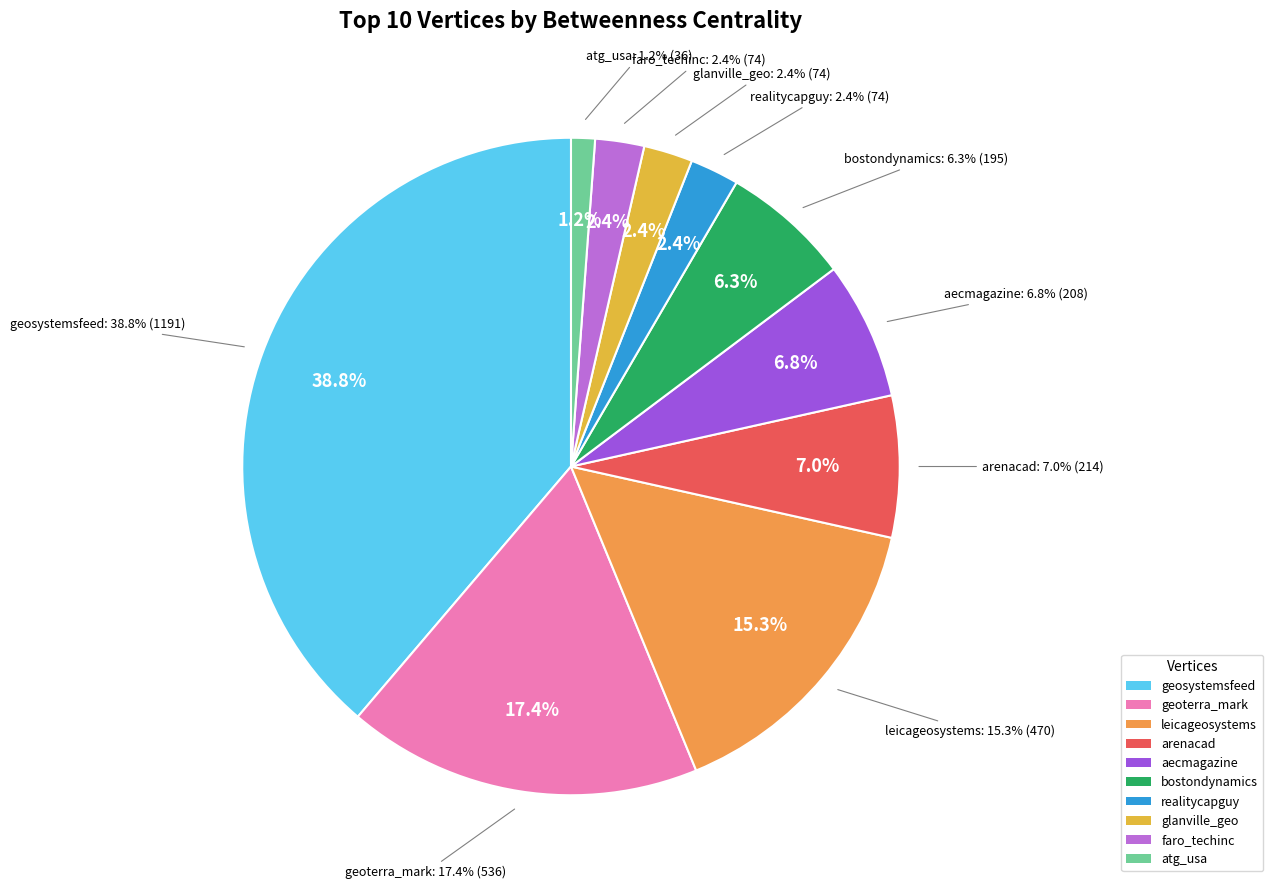

How many slices are in this pie chart?

10